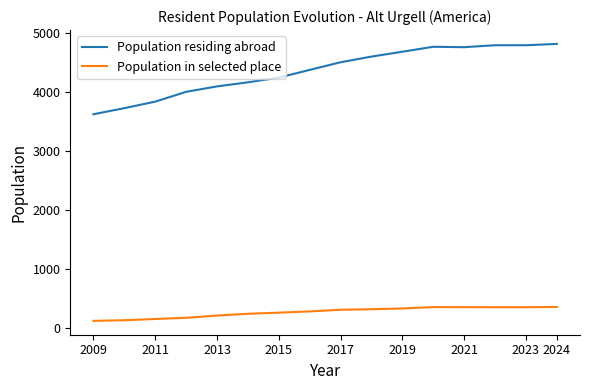

What is the difference between the maximum and minimum values in the Population residing abroad series?

1189